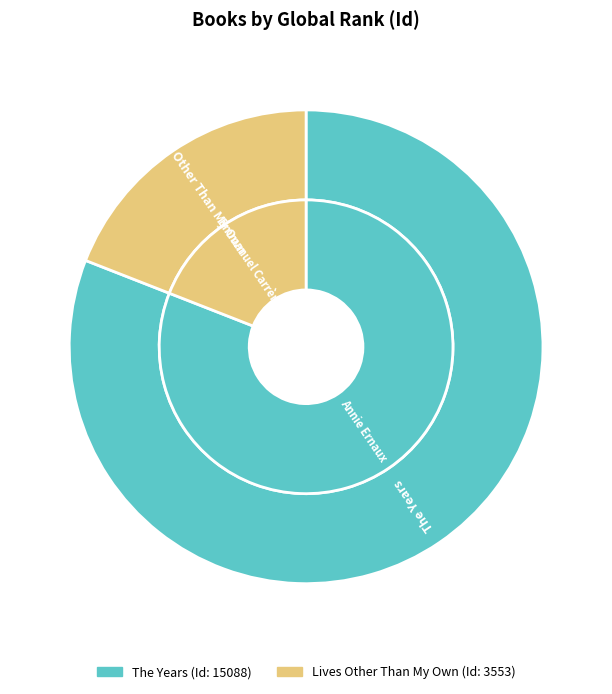

Rank the categories by inner value from lowest to highest.

Lives Other Than My Own, The Years